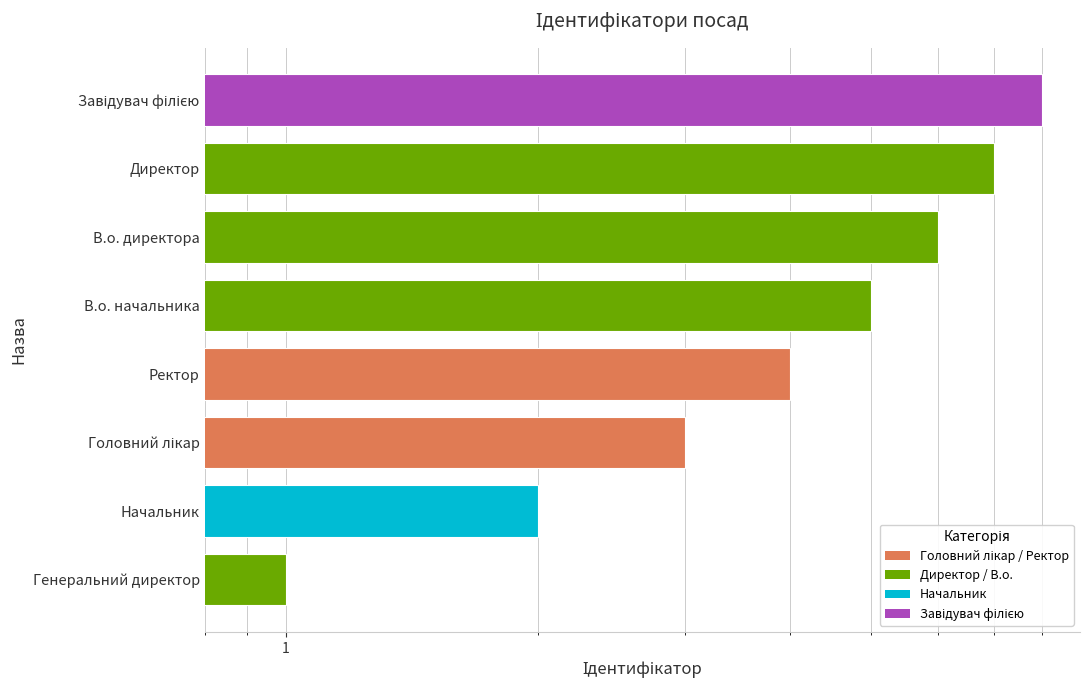

Reading left to right, transcribe all the data shown in this chart.

1	2	3	4	5	6	7	8